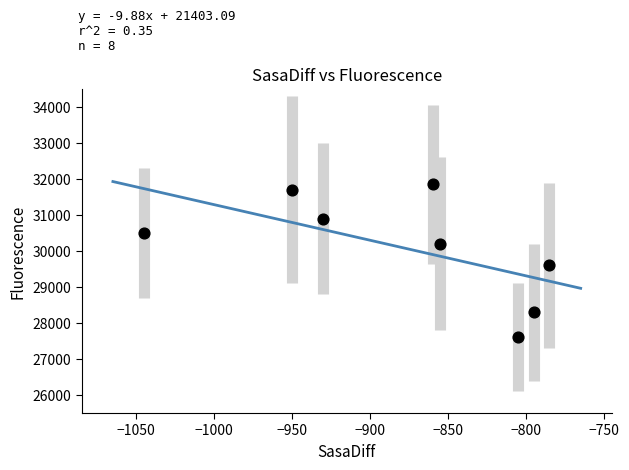

What Y value in the scatter plot is closest to 29725?

29600